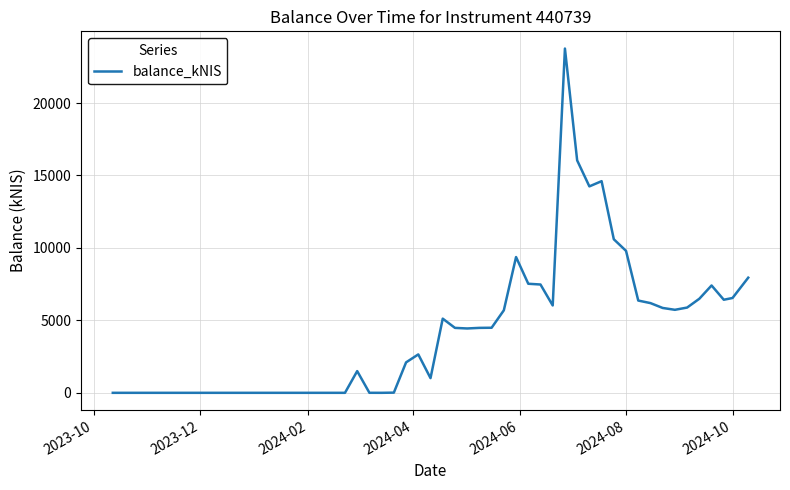

True or false: there are more than 2 points higher than both neighbors.

True